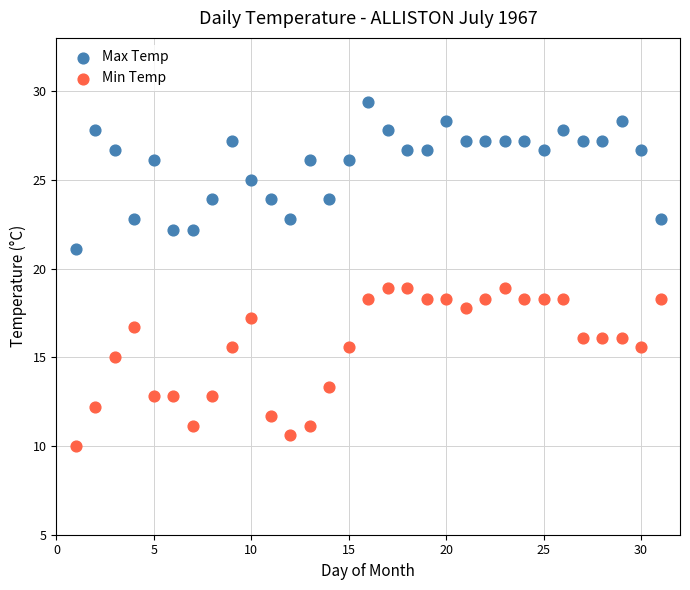

Which series reaches the minimum Y coordinate?

Min Temp